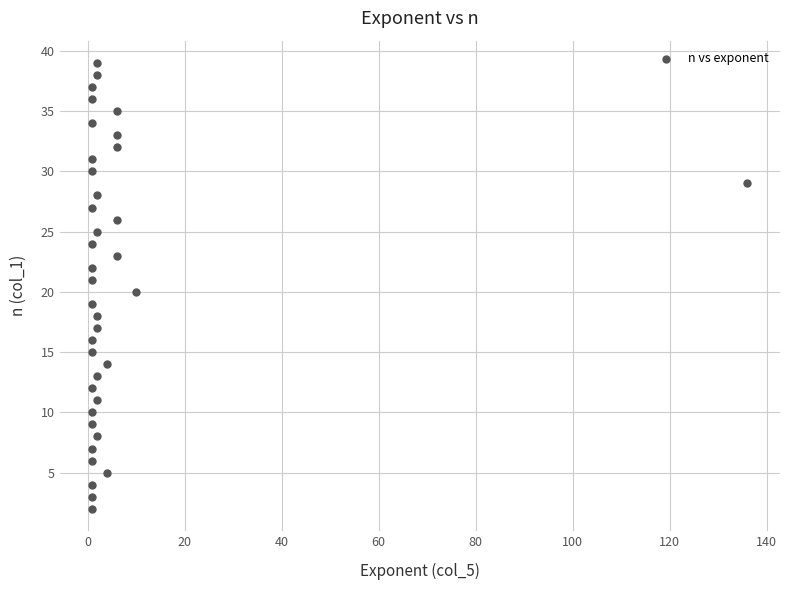

What is the range of X values (max minus min)?

135